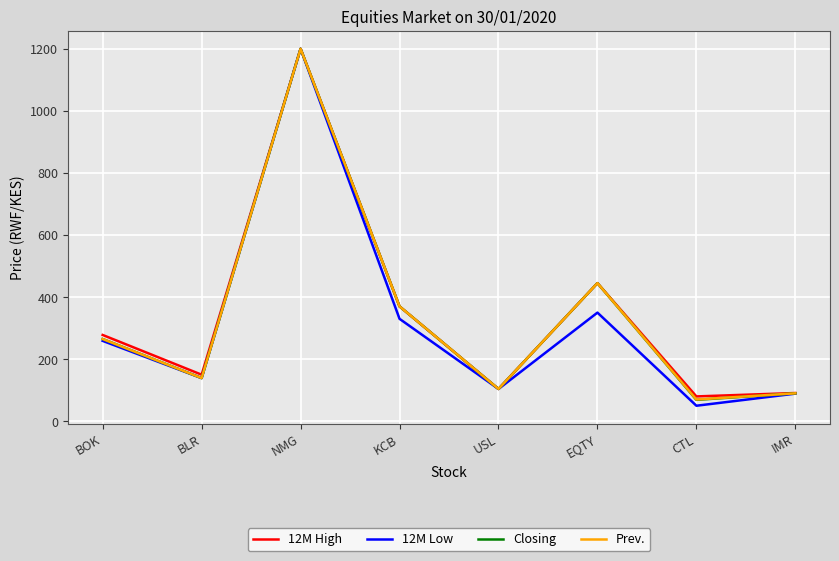

True or false: Closing has more than 1 interior local peaks.

True